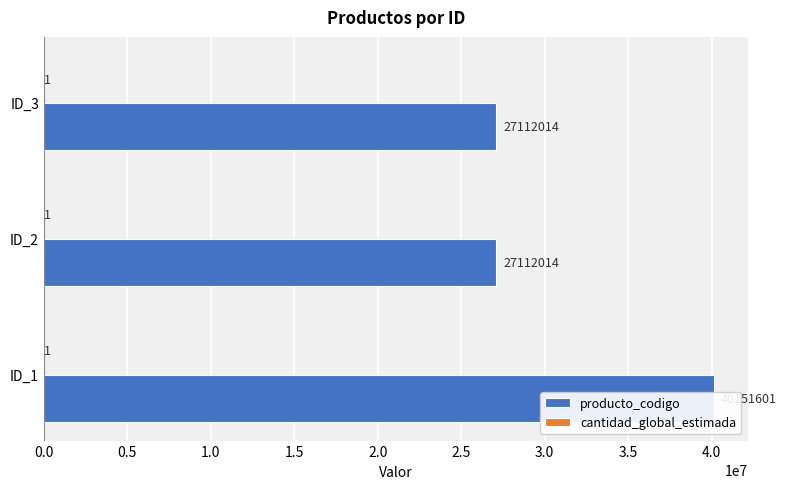

Read the producto_codigo value at ID_3.

27112014.0